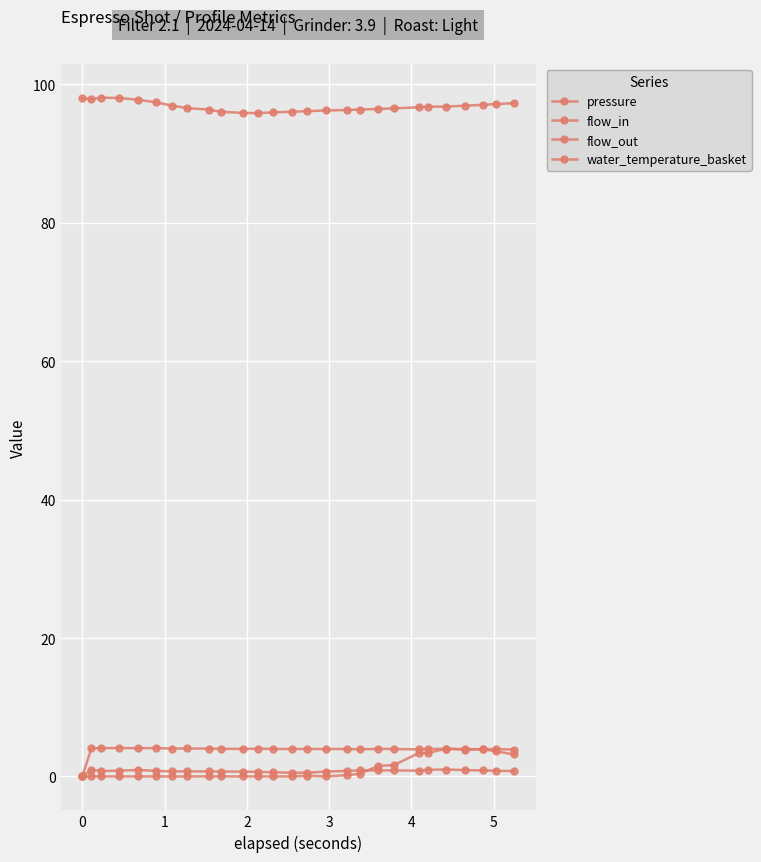

How many lines are shown in the chart?

4